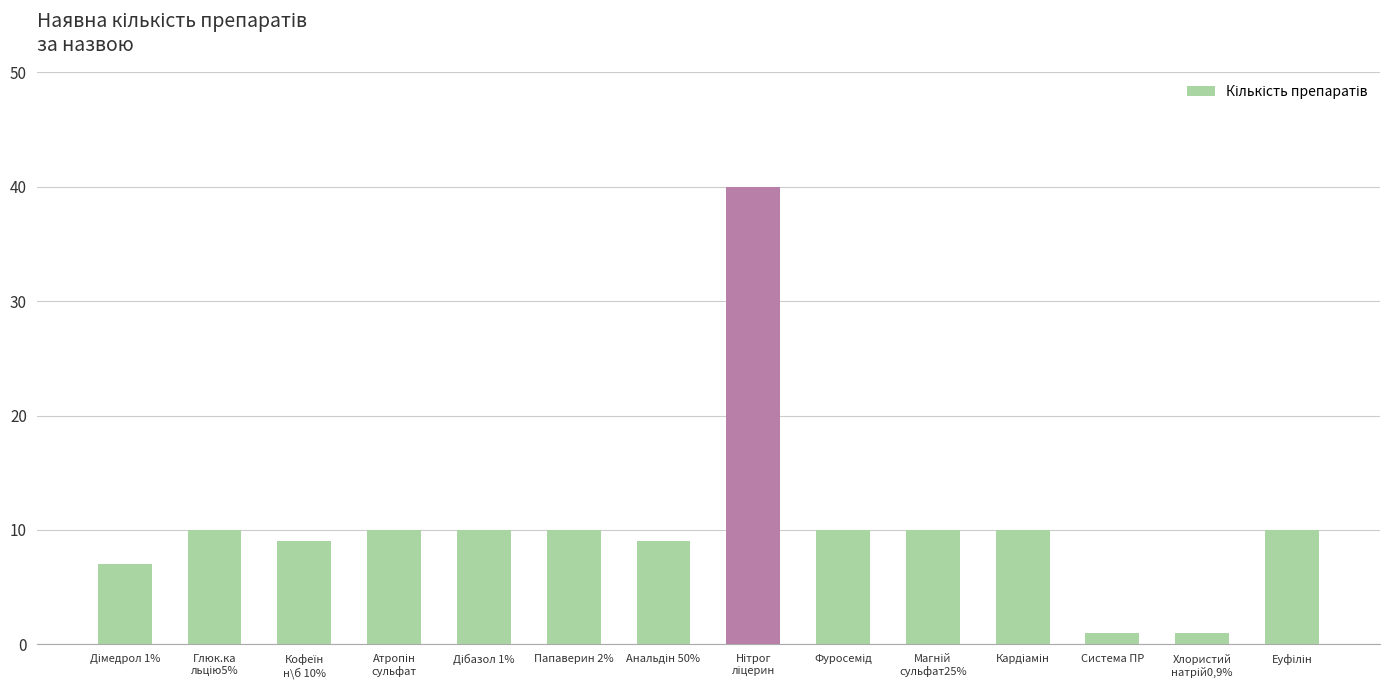

Count the number of data series in this chart.

1